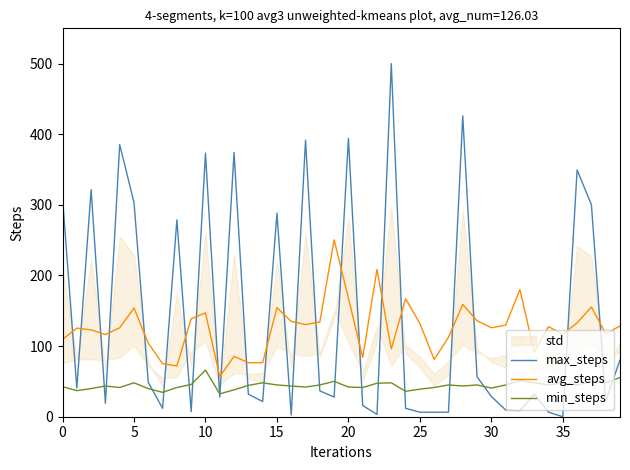

True or false: max_steps has a value of 27.9 at 19.

True